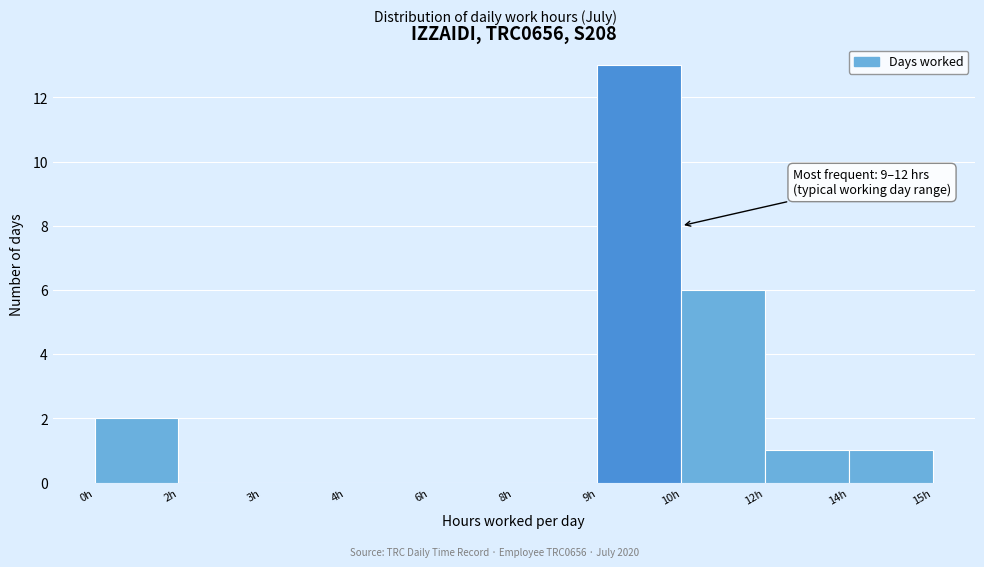

Reading left to right, extract all data points from this chart.

0h=2	2h=0	3h=0	4h=0	6h=0	8h=0	9h=13	10h=6	12h=1	14h=1